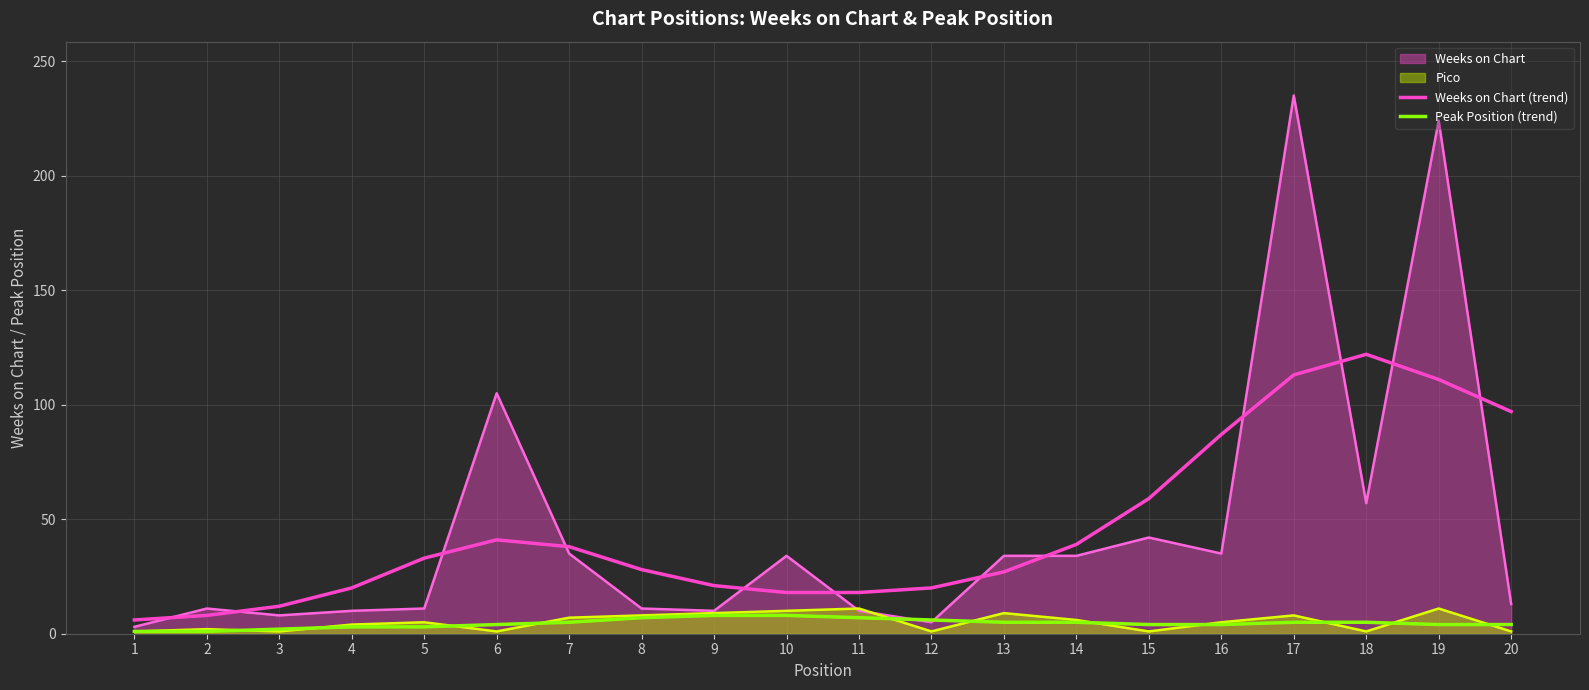

At which category does the chart reach its peak across all series?

17